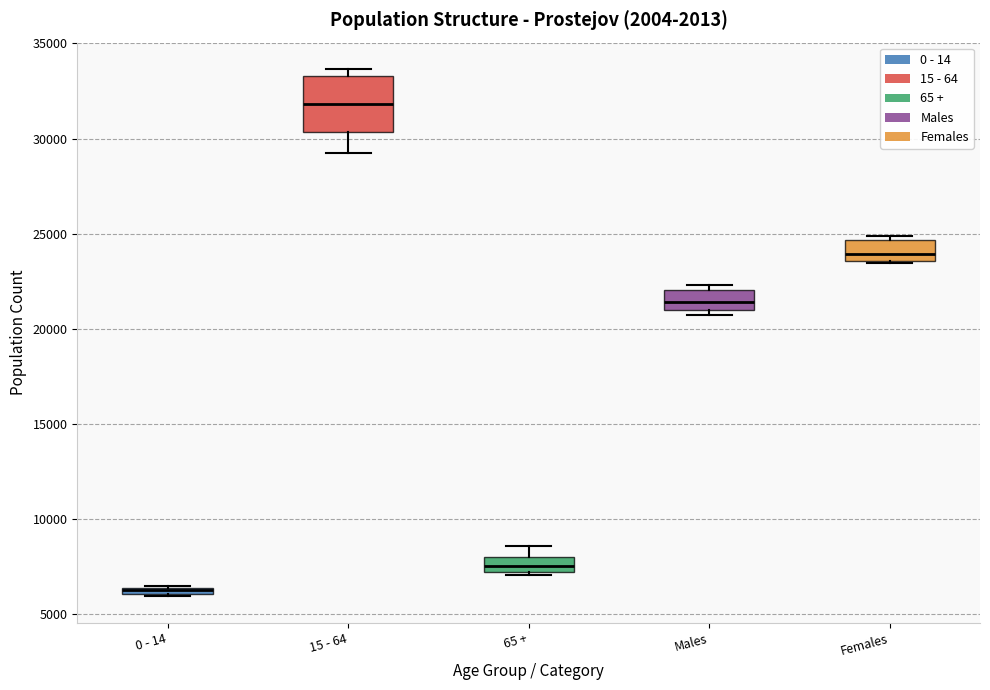

Where is the upper edge of the box for 65 + on the y-axis? The values are not printed on the chart, so give them approximately, as read against the axis.

8000